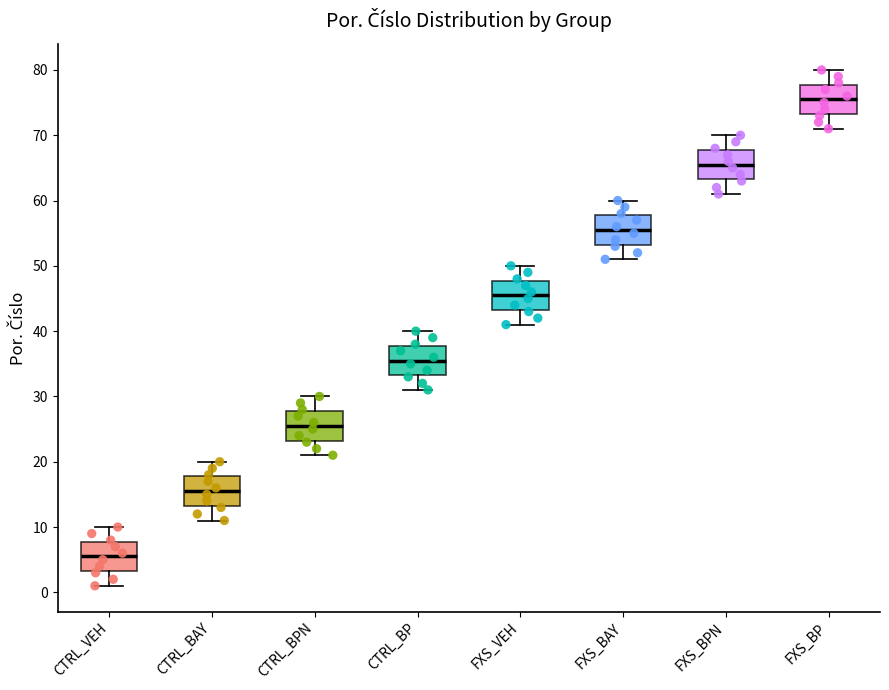

Which box has the lowest median line?

CTRL_VEH